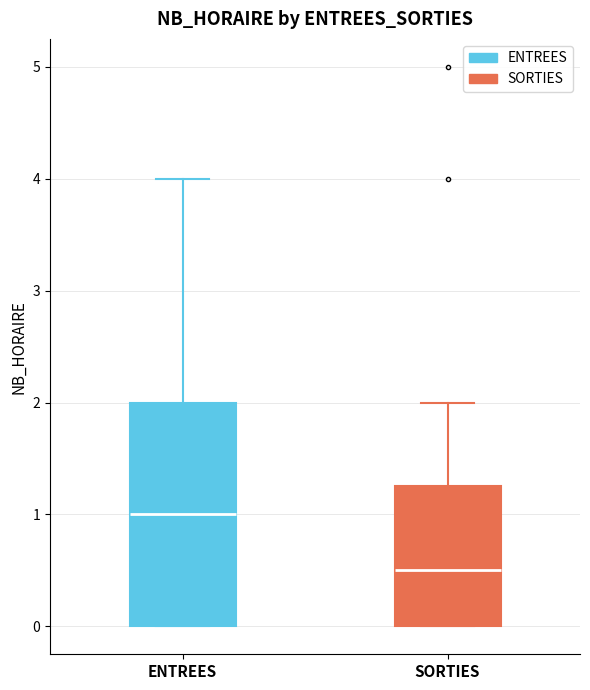

Reading left to right, read every box against the y-axis: the position of its median line, the range the box covers, and the ends of its whiskers. The values are not printed on the chart, so give them approximately, as read against the axis.

ENTREES: median 1.0, box 0.0 to 2.0, whiskers 0.0 to 4.0
SORTIES: median 0.5, box 0.0 to 1.3, whiskers 0.0 to 2.0